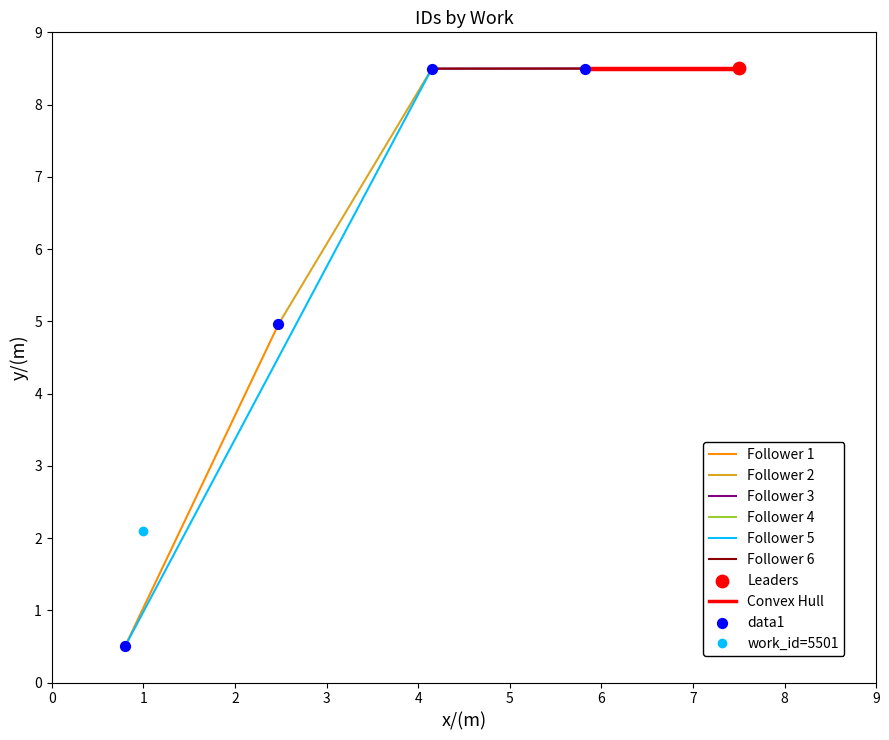

How many Follower 6 values are between 8 and 9?

3